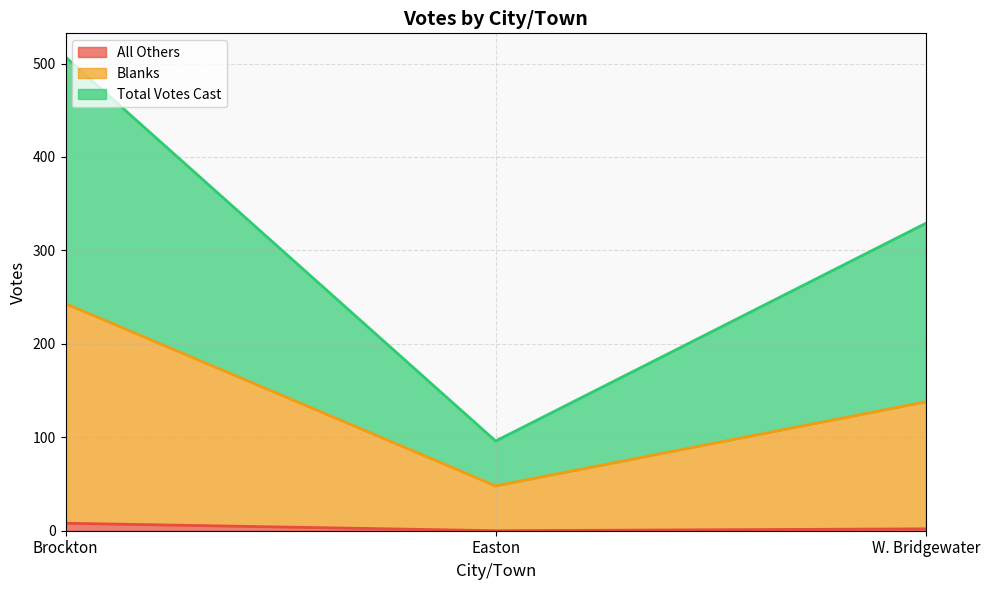

What is the label of the 3rd point from the right?

Brockton